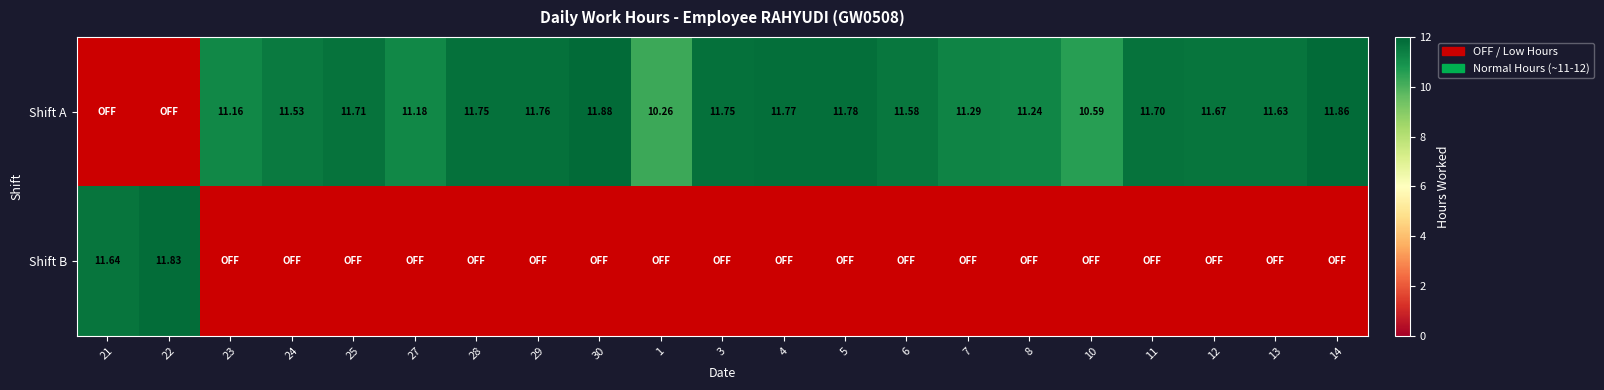

At 29, list the series in order from largest to smallest.

Shift A, Shift B